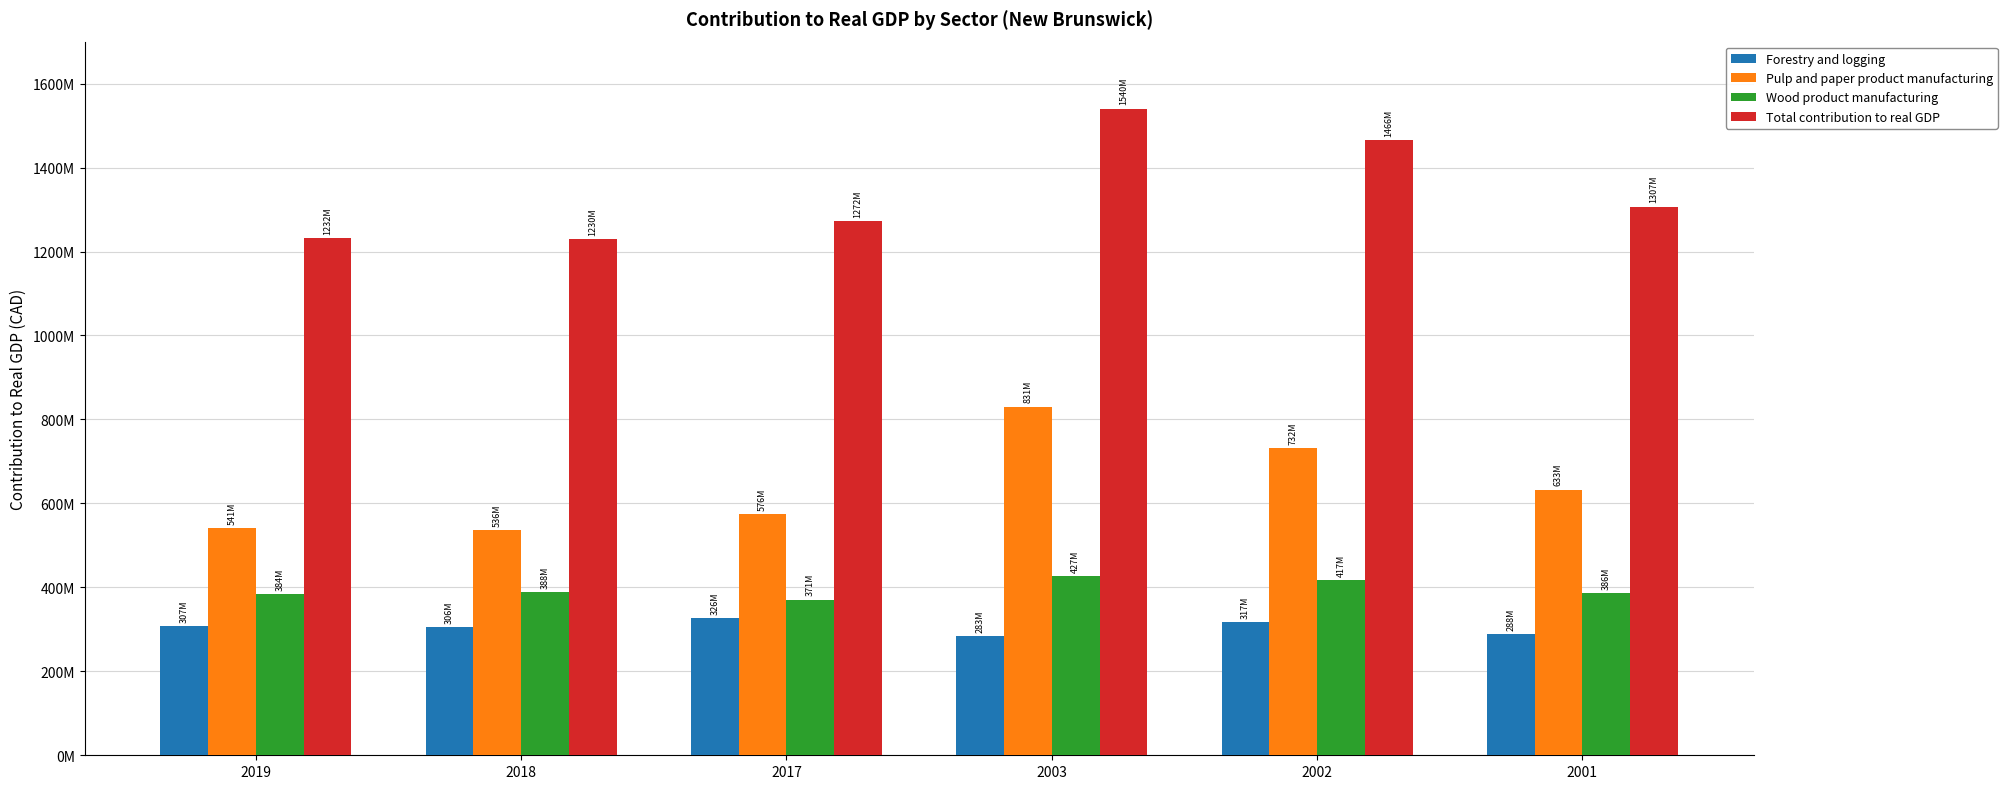

Between 2019 and 2017, which series saw the biggest shift?

Total contribution to real GDP